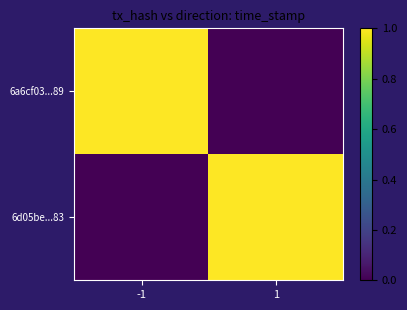

What is the maximum value shown in the chart?

1